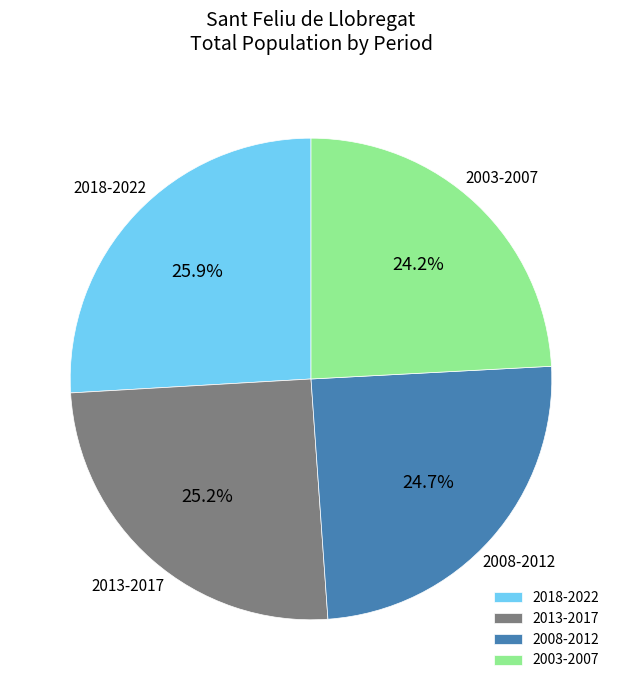

To the nearest percent, what is the average slice percentage?

25%